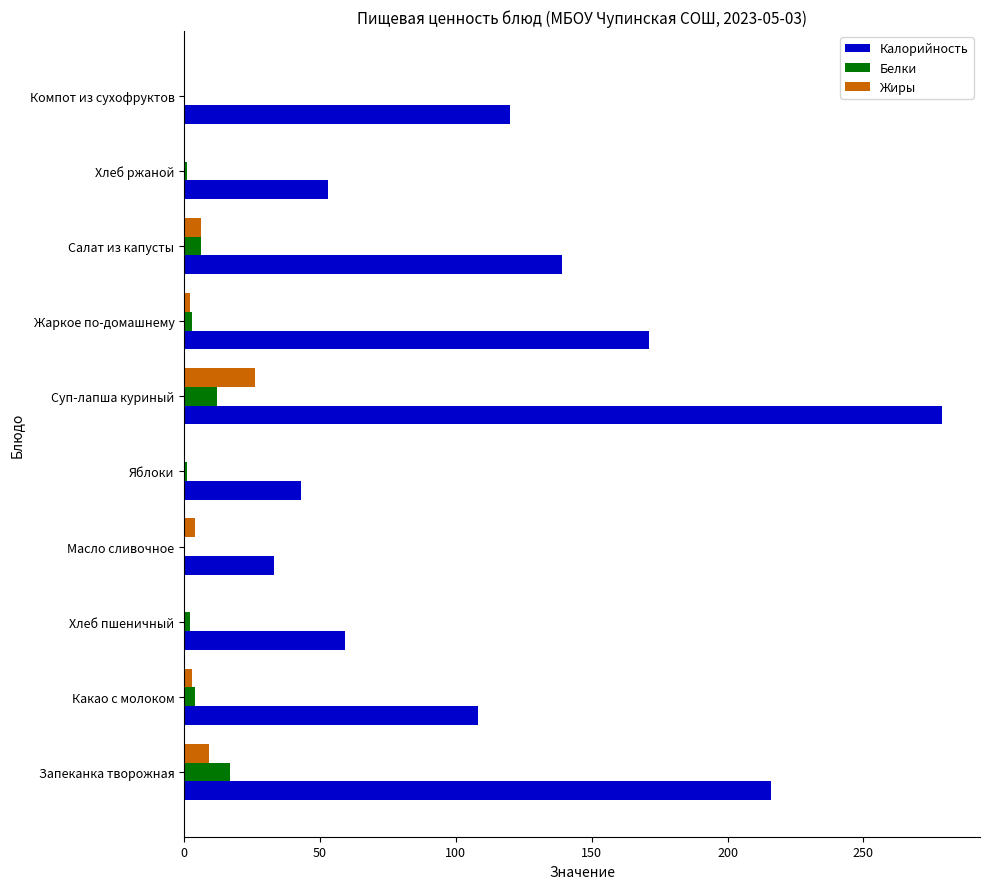

Which series changed the most between Какао с молоком and Салат из капусты?

Калорийность